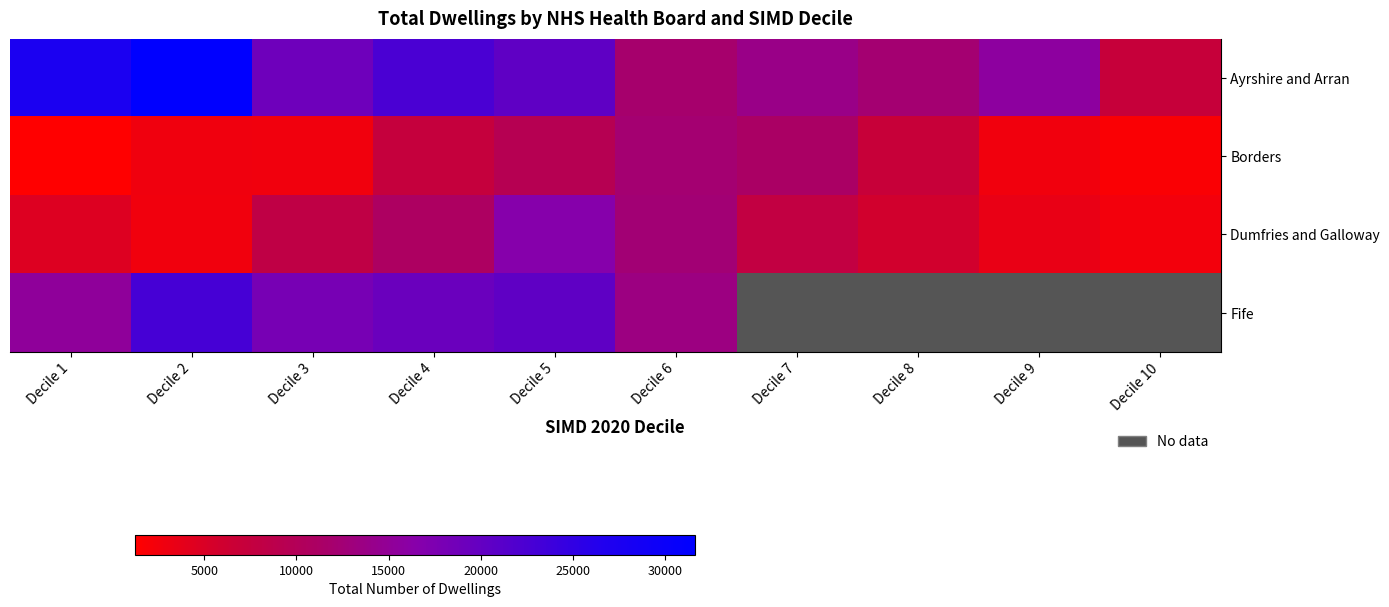

Between Decile 1 and Decile 4, which series saw the biggest shift?

Dumfries and Galloway